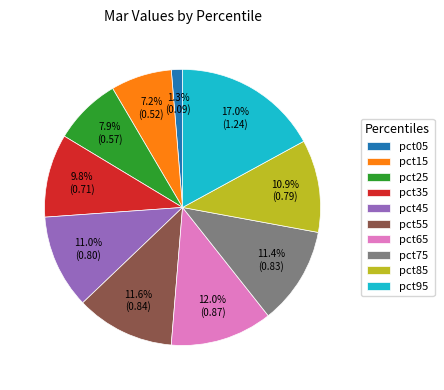

Do pct25 and pct55 together represent more than half of the pie?

No